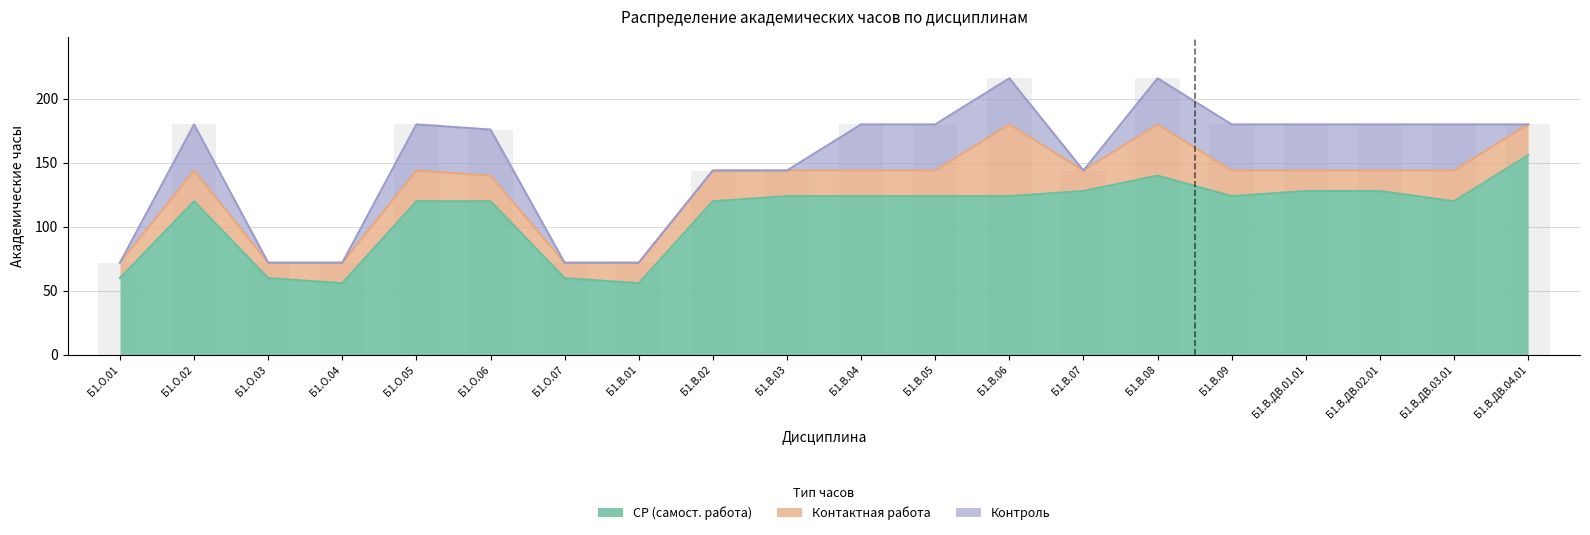

What is the spread (max minus min) of values at Б1.В.08?

104